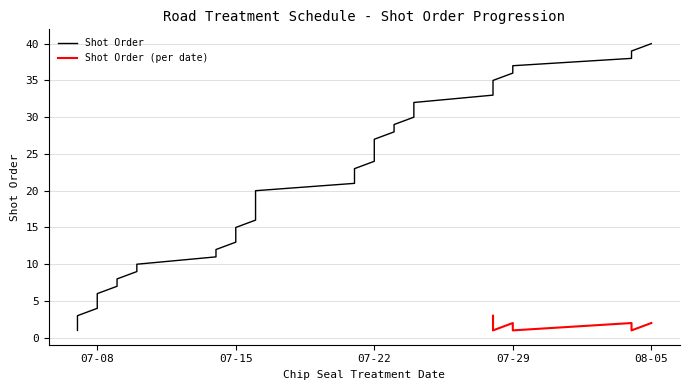

Is it true that the value at 07-15 is 14?

True